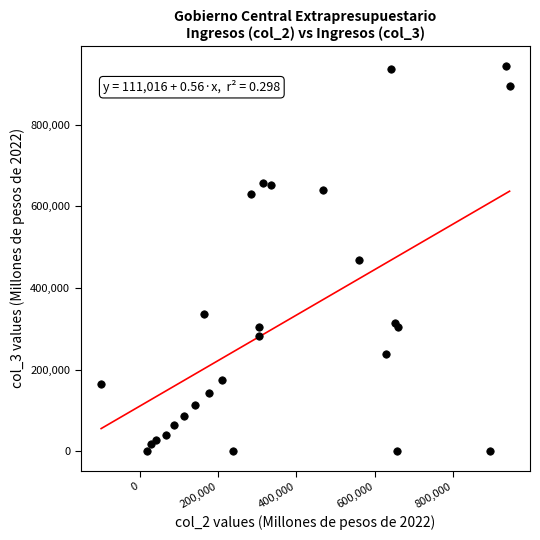

What is the range of X values (max minus min)?

1044118.9